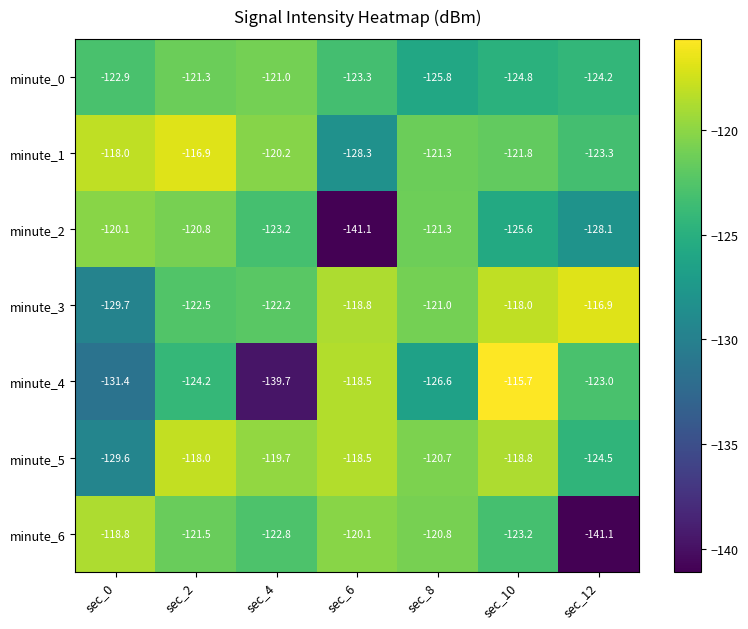

What is the greatest value displayed?

-115.7